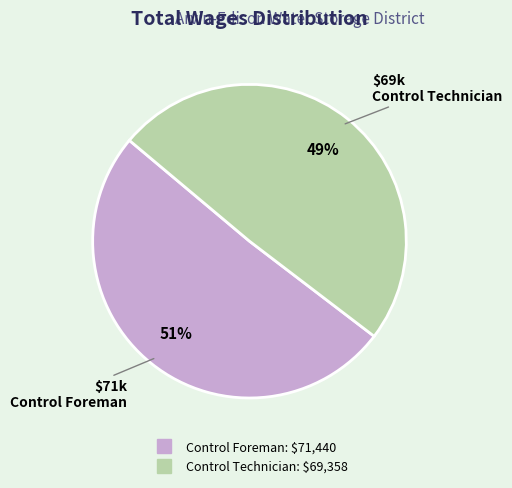

Does any single category account for the majority?

Yes